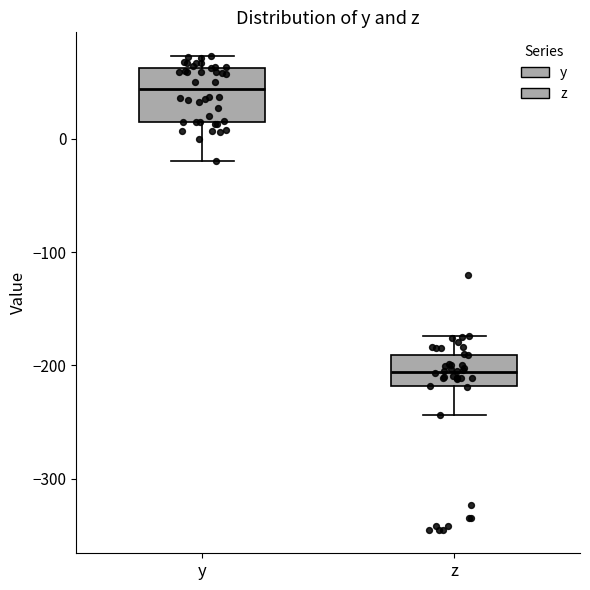

Reading left to right, read every box against the y-axis: the position of its median line, the range the box covers, and the ends of its whiskers. The values are not printed on the chart, so give them approximately, as read against the axis.

y: median 40, box 20 to 60, whiskers -20 to 70
z: median -210, box -220 to -190, whiskers -240 to -170